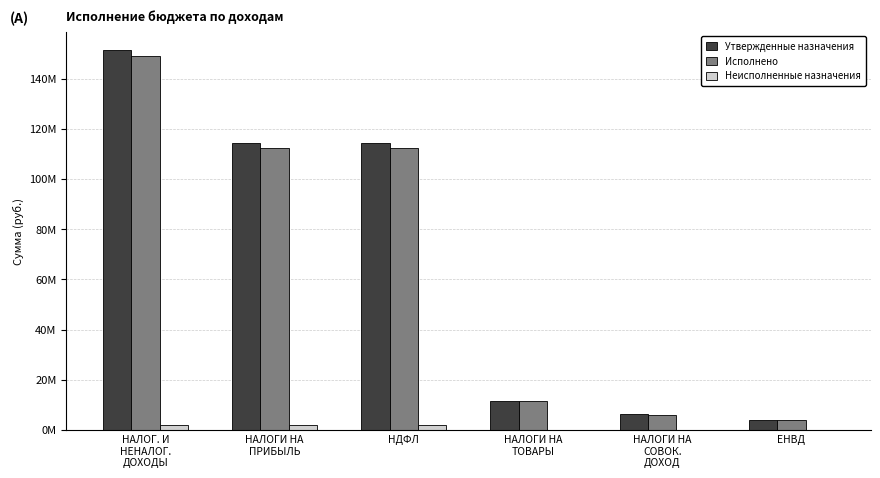

Which series has the widest spread of values?

Утвержденные назначения